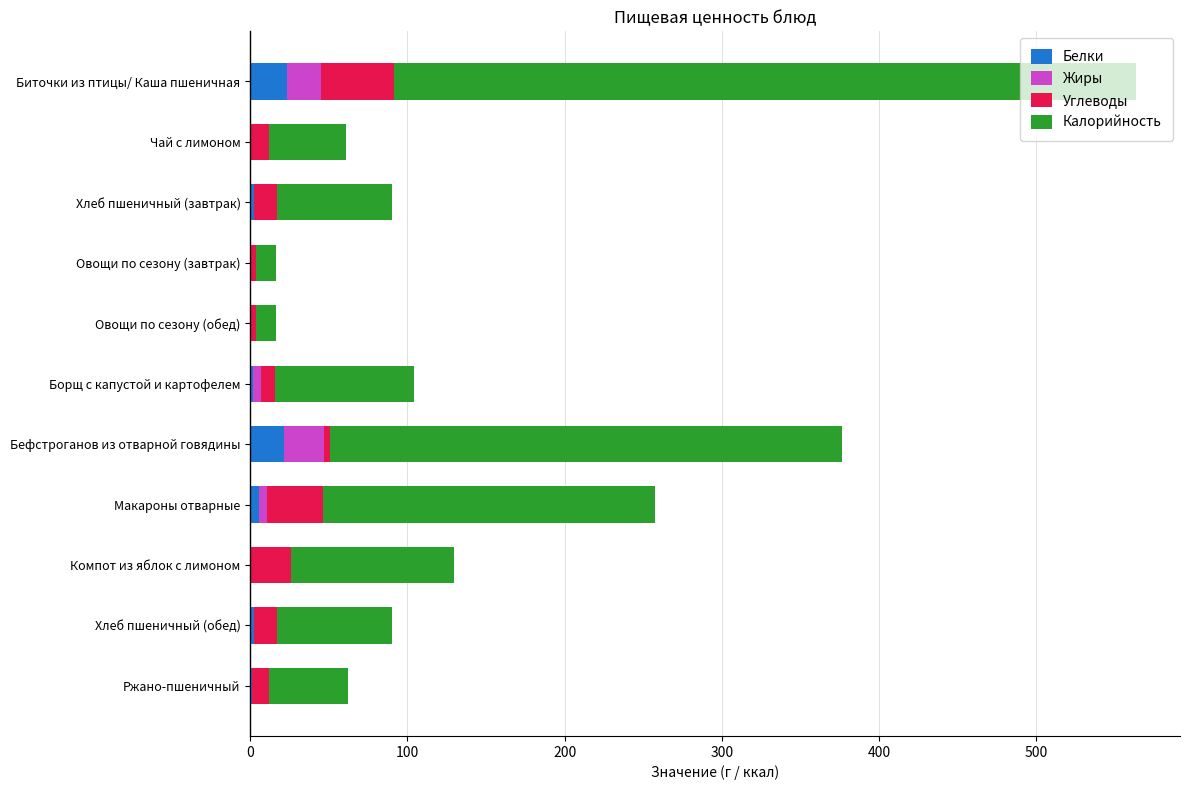

At which category is the sum across all series the highest?

Биточки из птицы/ Каша пшеничная